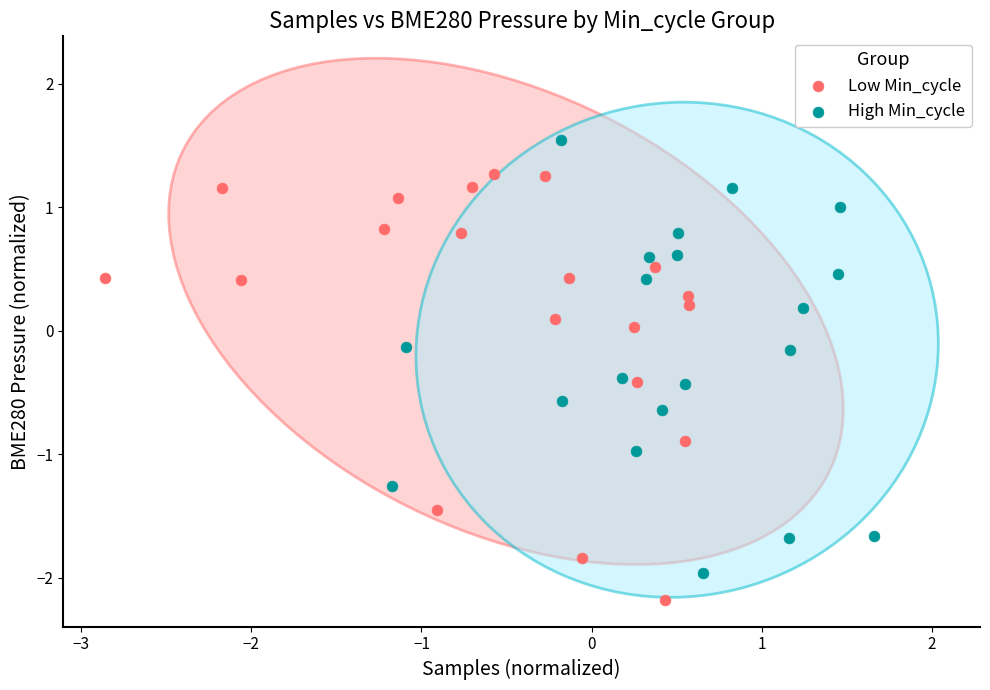

Which series has the widest spread of Y values?

High Min_cycle